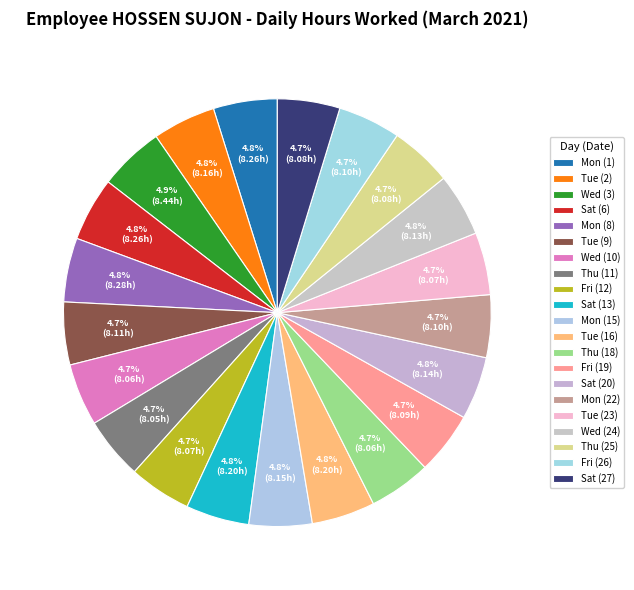

How many segments does this pie chart have?

21